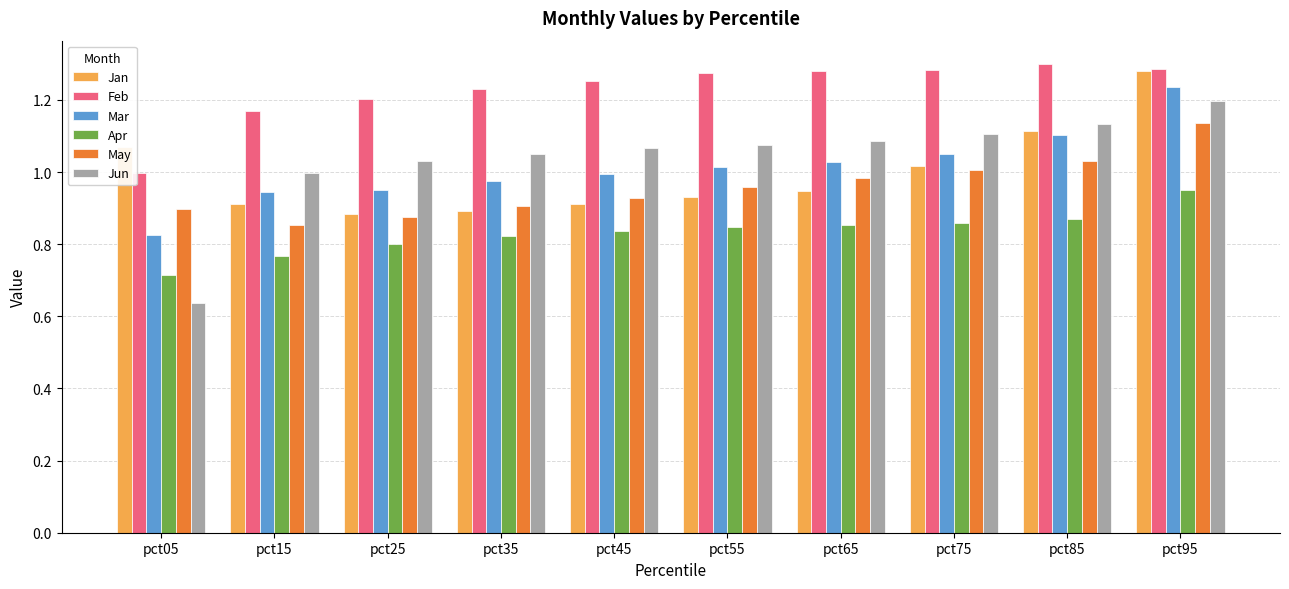

At how many categories does at least one series exceed 0?

10